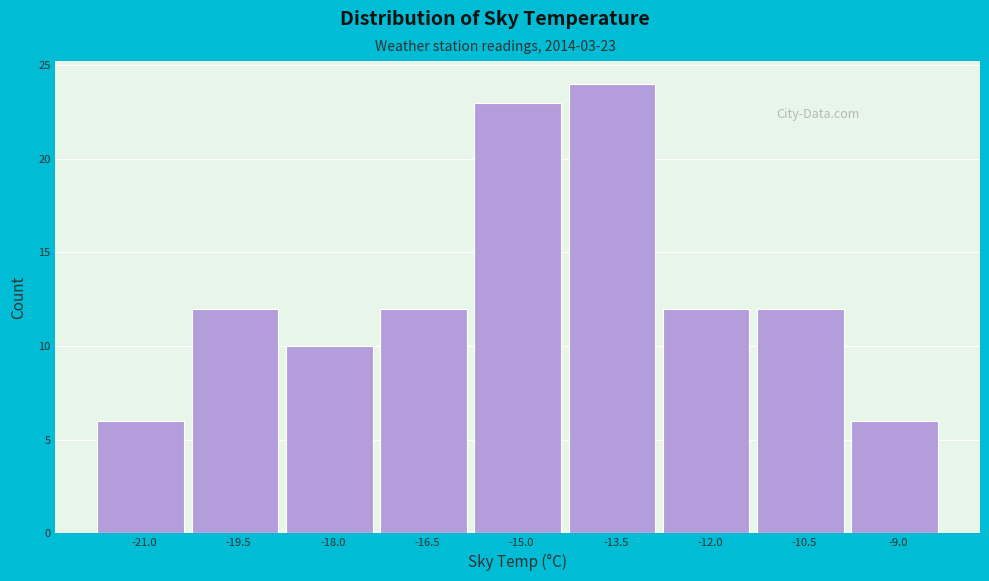

Reading left to right, extract all data points from this chart.

6	12	10	12	23	24	12	12	6